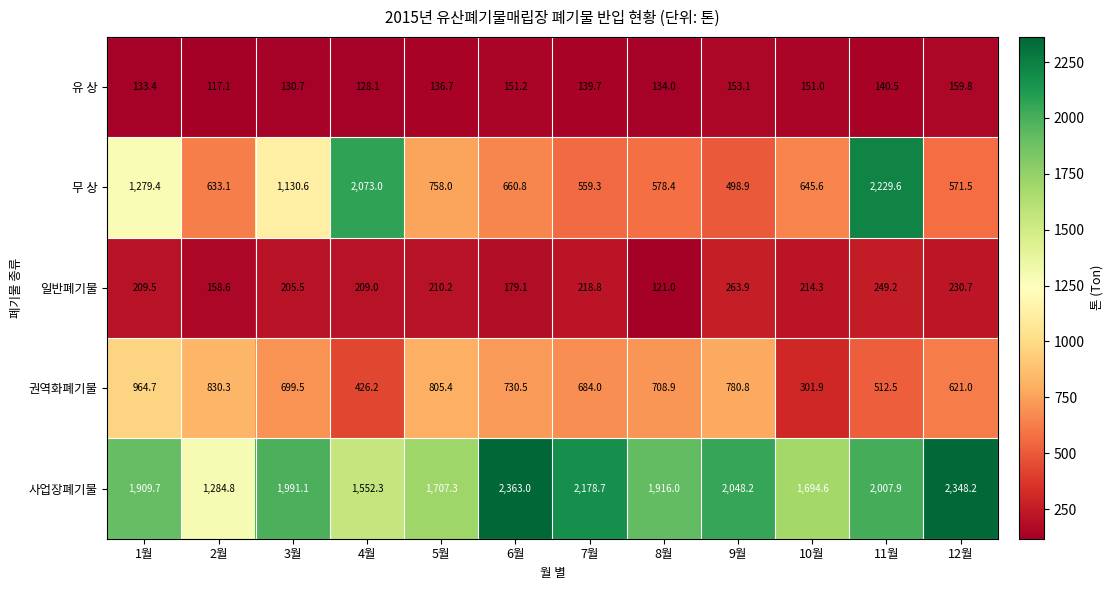

What is the difference between the maximum and second lowest values in the 무 상 series?

1670.3